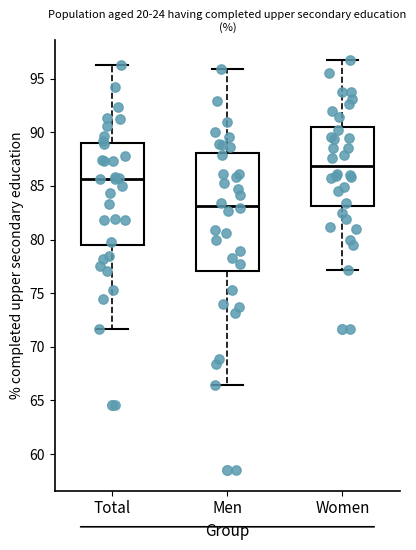

Reading left to right, read every box against the y-axis: the position of its median line, the range the box covers, and the ends of its whiskers. The values are not printed on the chart, so give them approximately, as read against the axis.

Total: median 85.5, box 79.5 to 89.0, whiskers 71.5 to 96.5
Men: median 83.0, box 77.0 to 88.0, whiskers 66.5 to 96.0
Women: median 87.0, box 83.0 to 90.5, whiskers 77.0 to 96.5